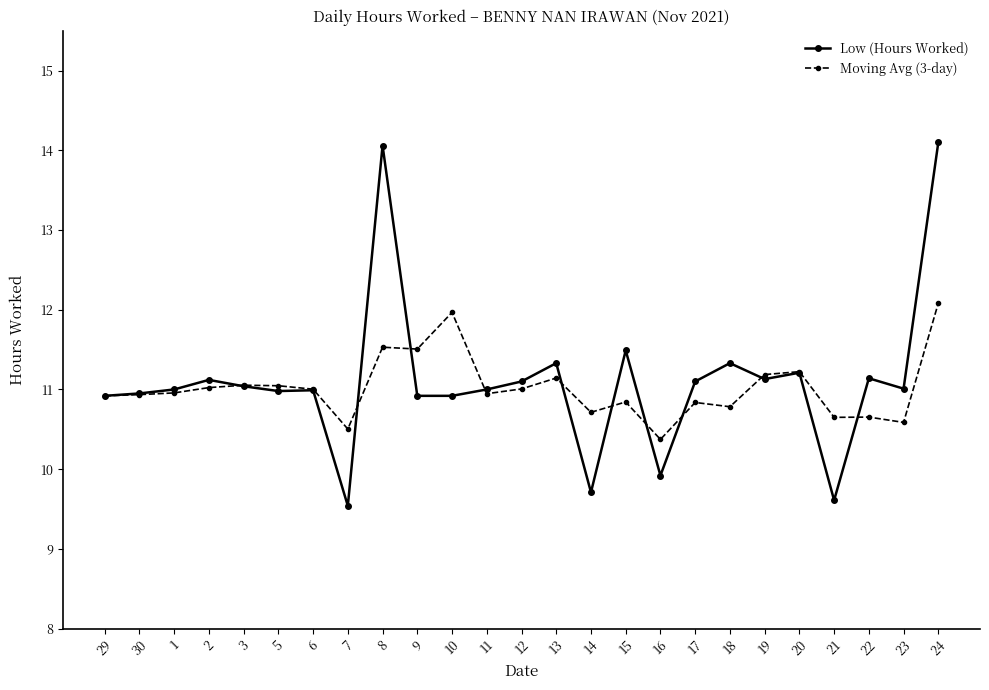

In Moving Avg (3-day), how many points are higher than both neighbors (excluding endpoints)?

8